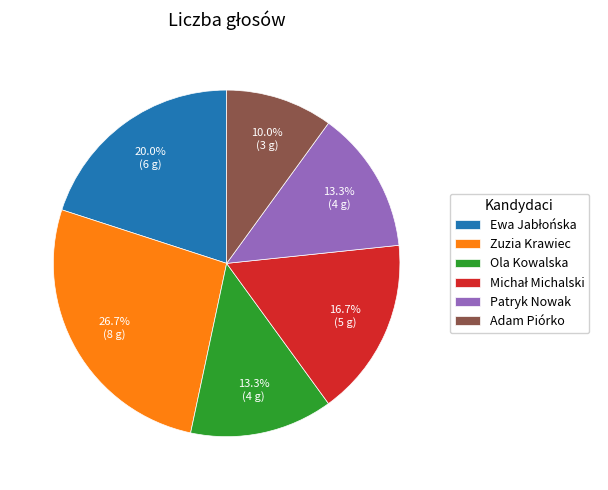

Which has a higher value, Adam Piórko or Ola Kowalska?

Ola Kowalska